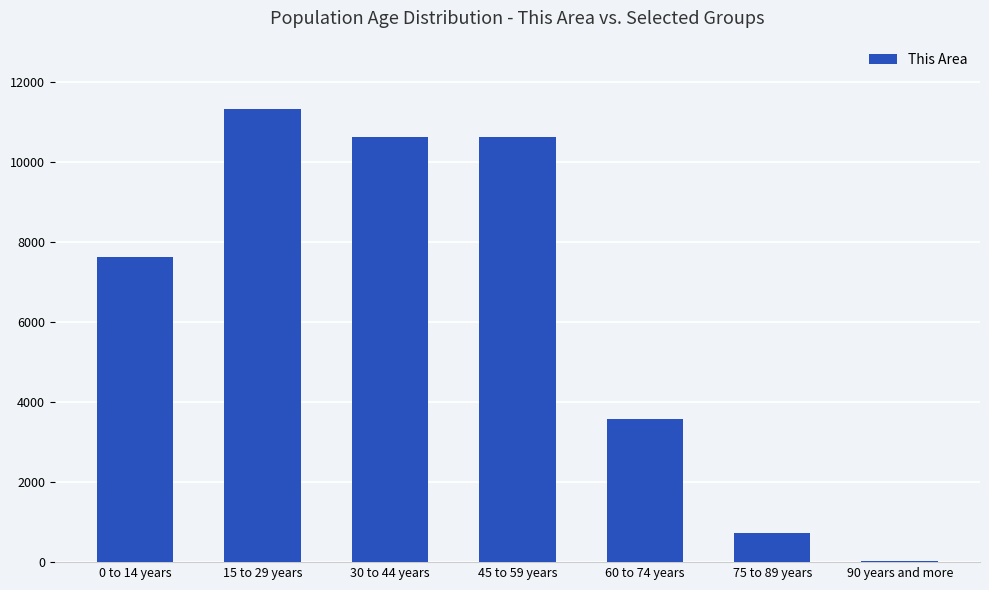

What is the difference between the values at 0 to 14 years and 60 to 74 years?

4039